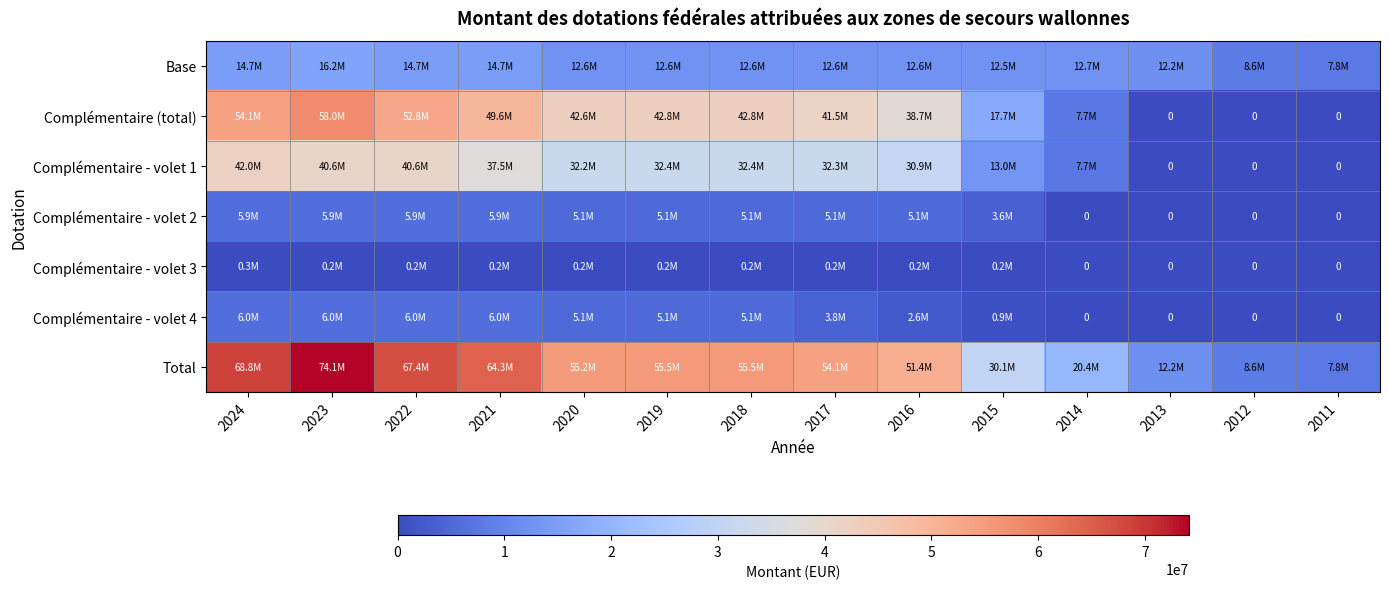

How many data points in Complémentaire (total) are less than 42606023?

7